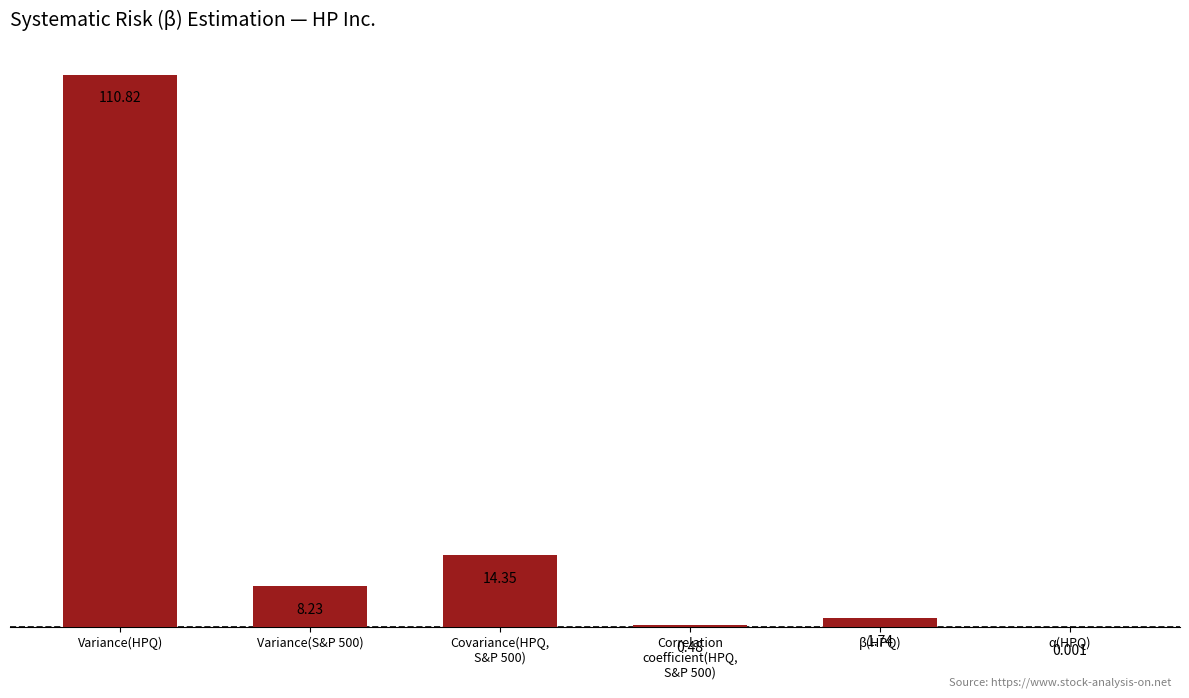

At which category does the chart reach its peak across all series?

Variance(HPQ)